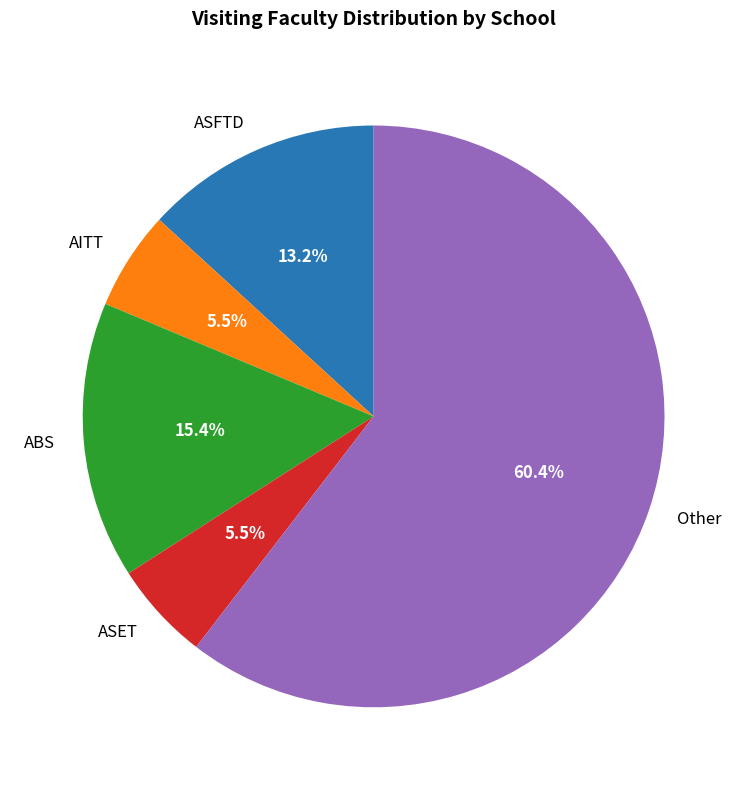

Is Other the majority of the pie?

Yes